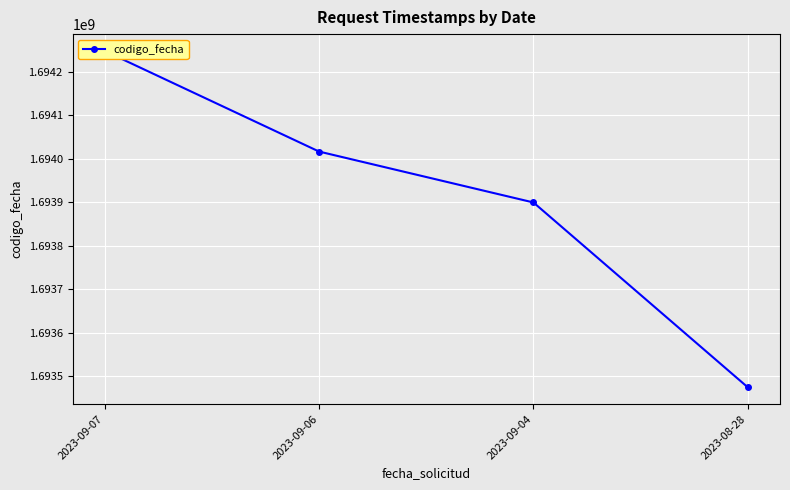

Is it true that the value at 2023-08-28 is 502103078?

False